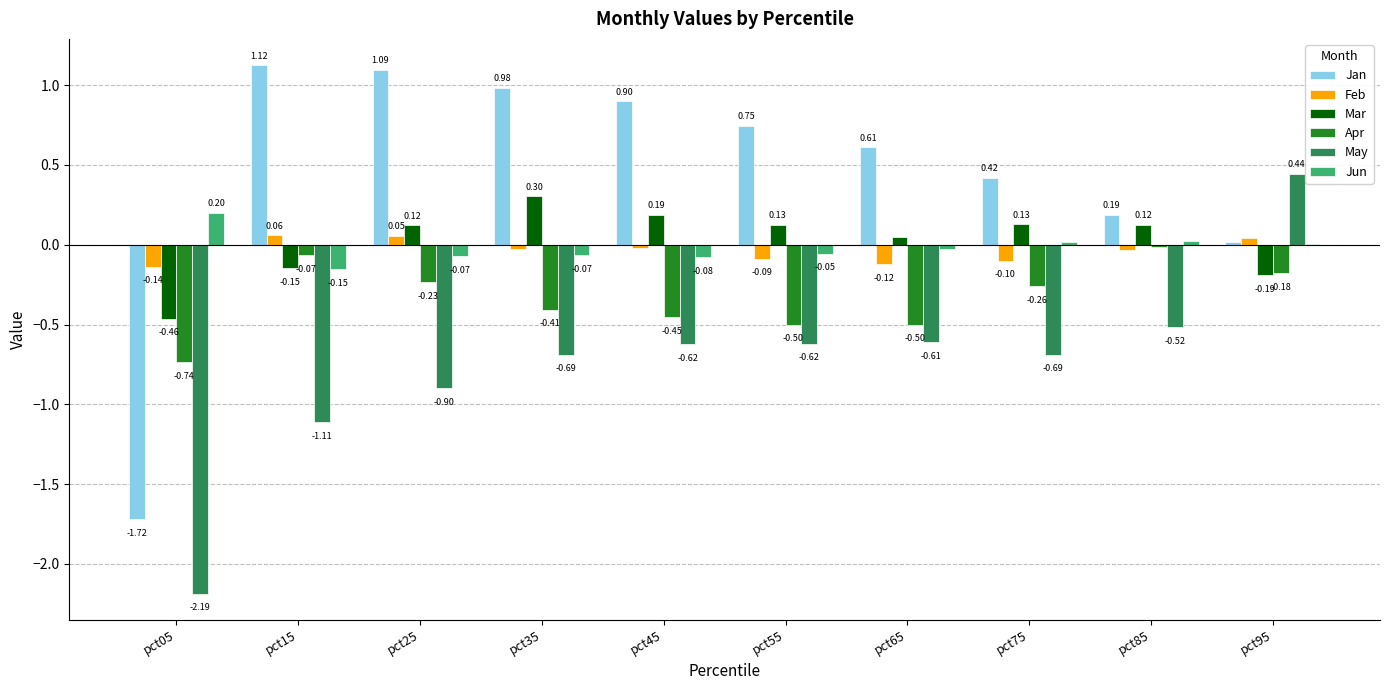

Is it true that May equals -0.5 at pct25?

False